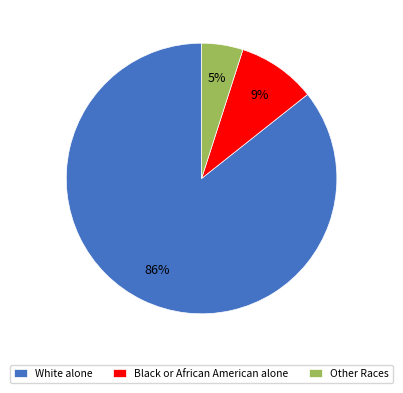

Is it true that Black or African American alone is 9% of the pie?

True